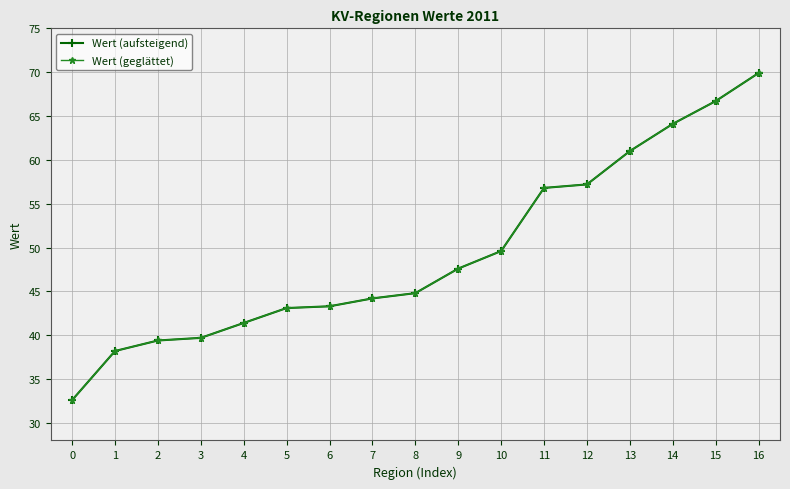

Rank the series at 12 from highest to lowest value.

Wert (aufsteigend), Wert (geglättet)